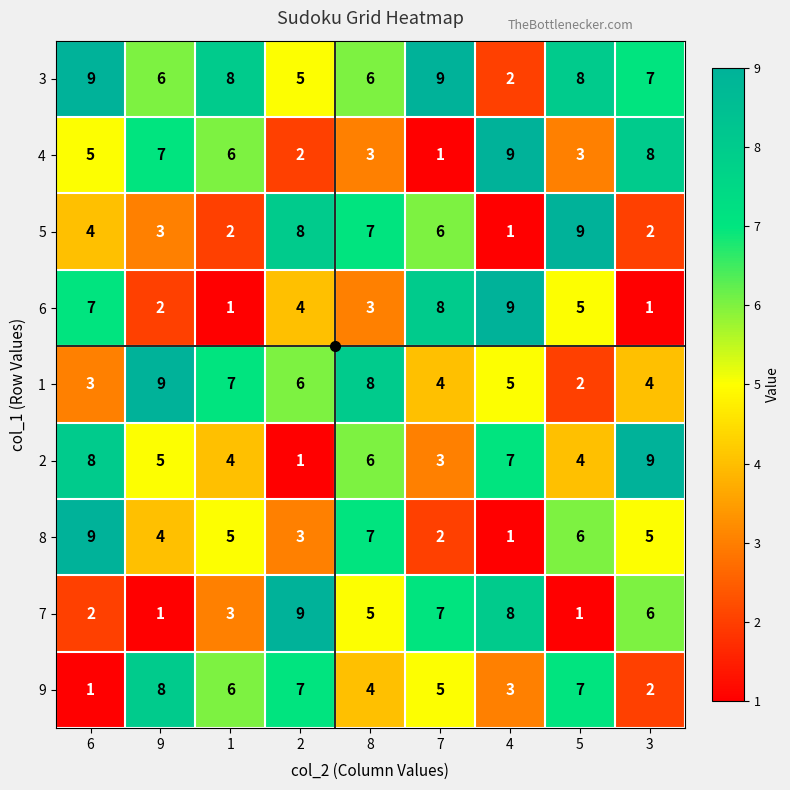

Where does the 1 series first go above 5?

9